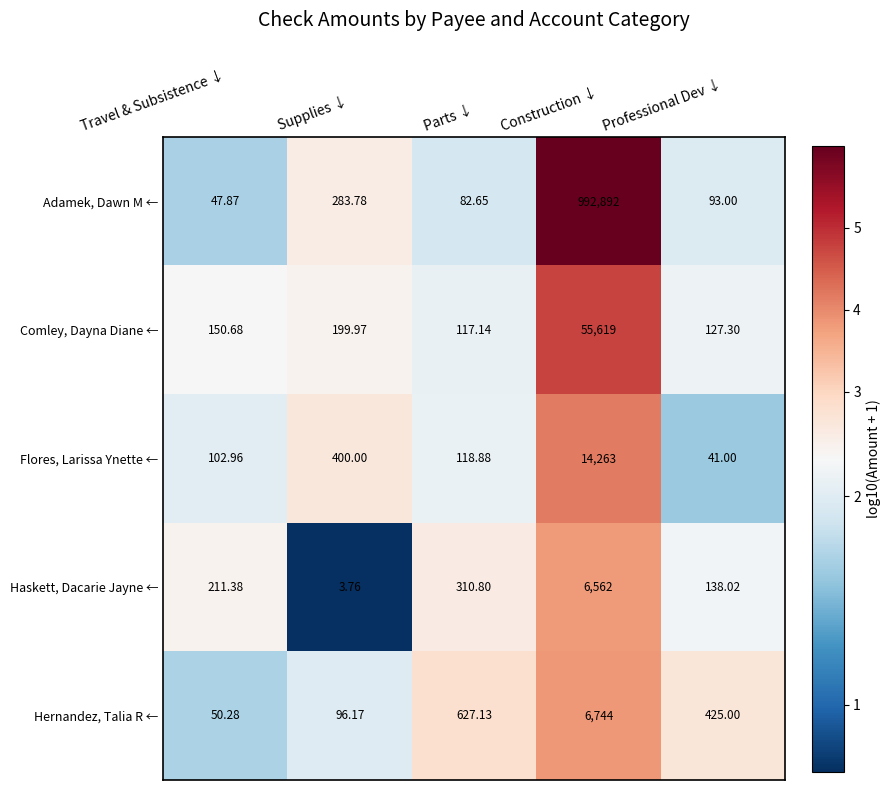

Which series has the widest spread of values?

Adamek, Dawn M ←